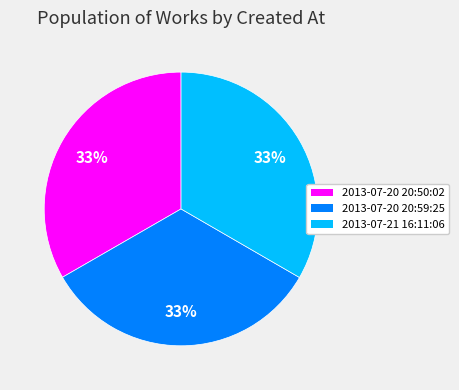

Is there a majority slice in this chart?

No